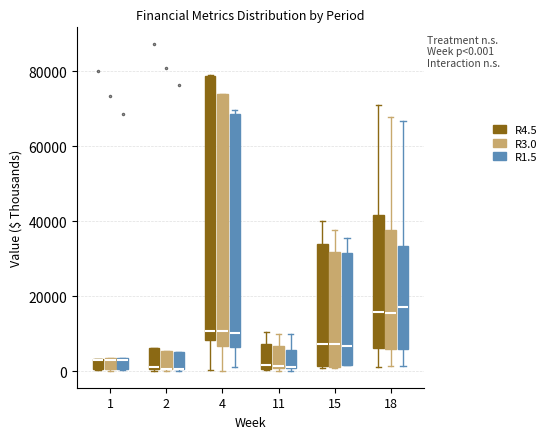

Comparing the boxes themselves (not the whiskers), which one is the tallest?

4 (R4.5)